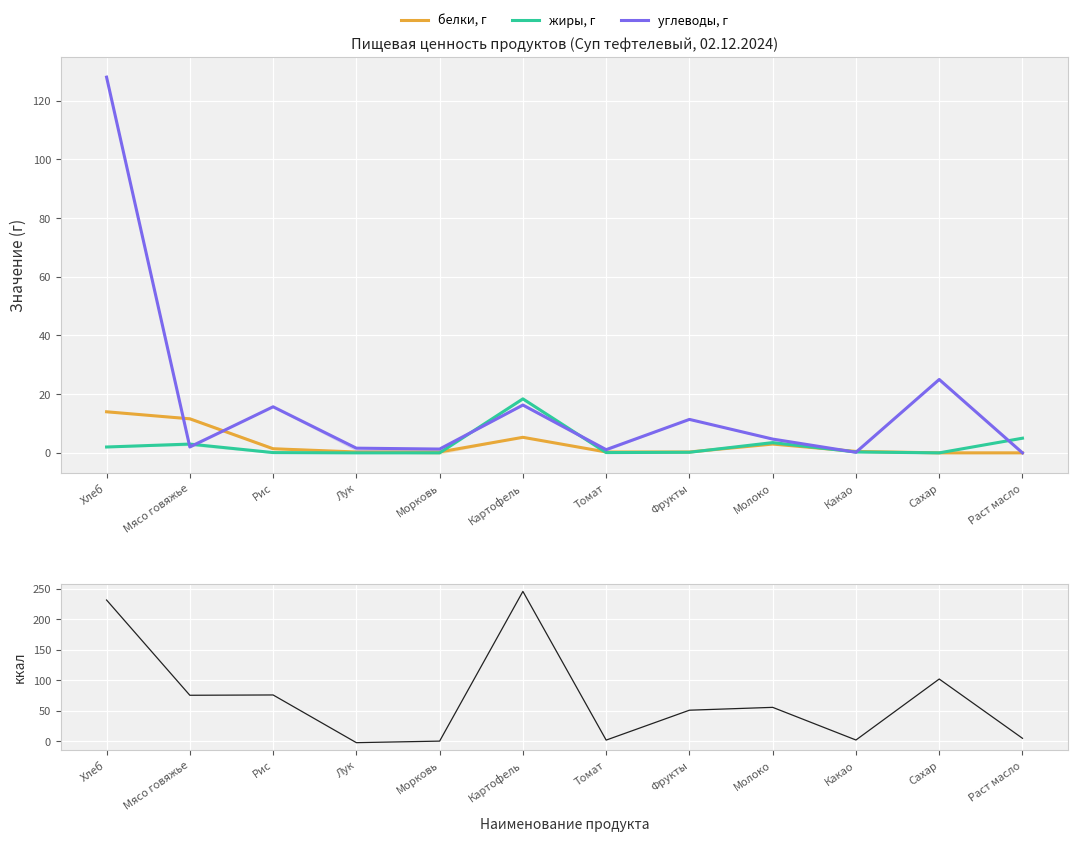

What is the sum of the белки, г values at Сахар and Картофель?

5.3